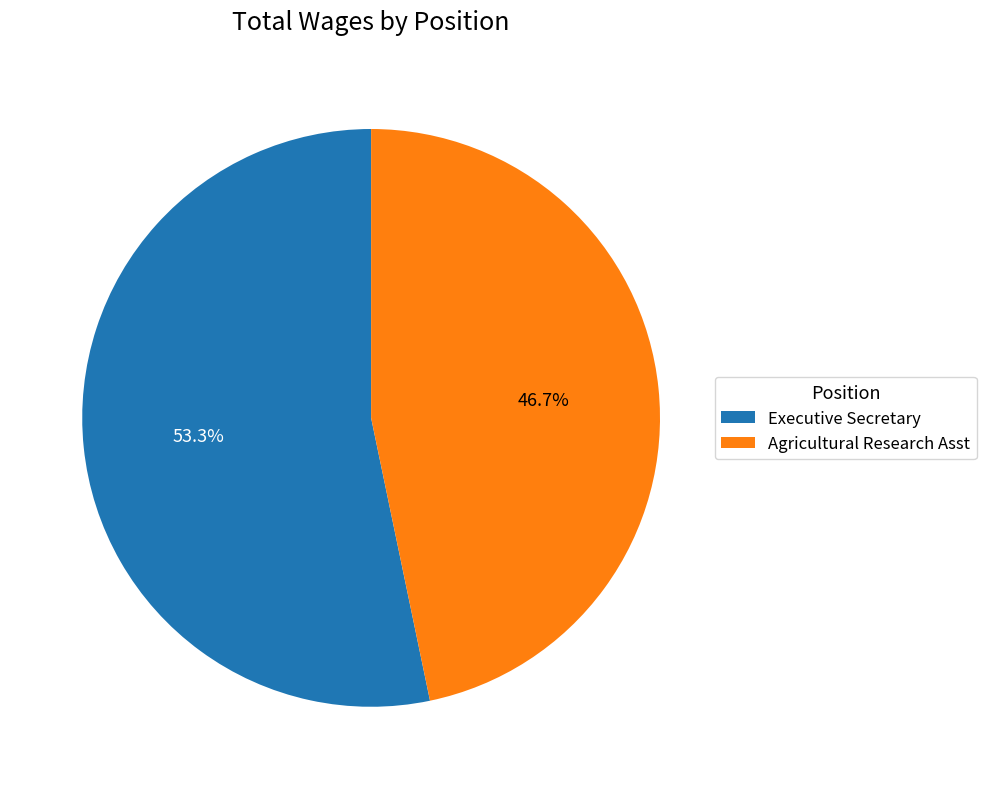

Approximately how many times larger is the value at Agricultural Research Asst compared to Executive Secretary?

0.9